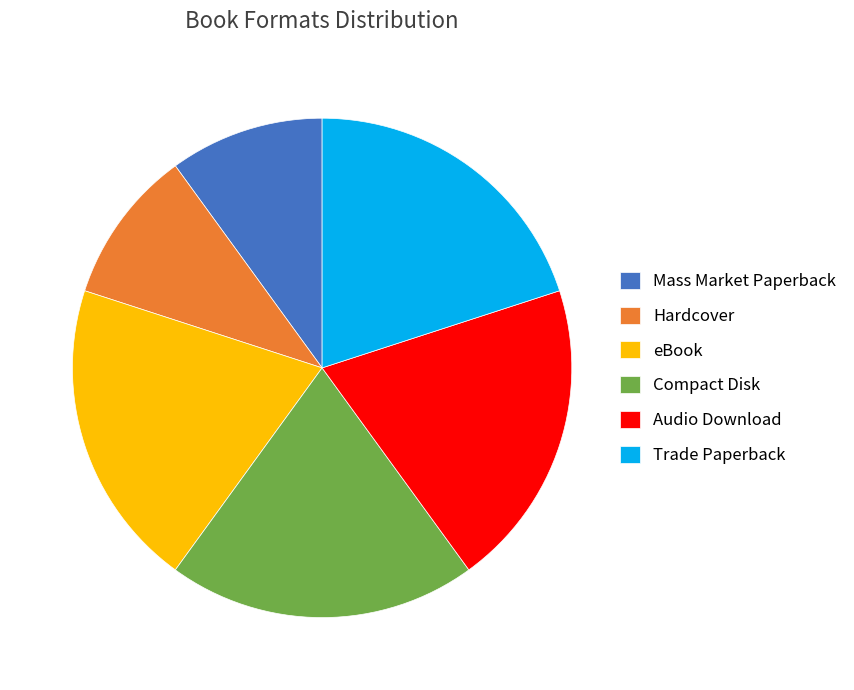

True or false: Hardcover accounts for 1% of the total.

False